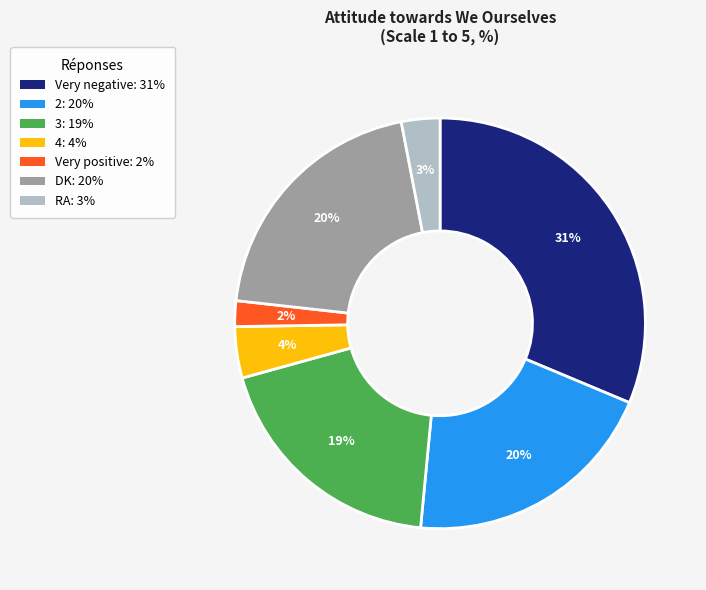

Count the number of slices in the pie.

7